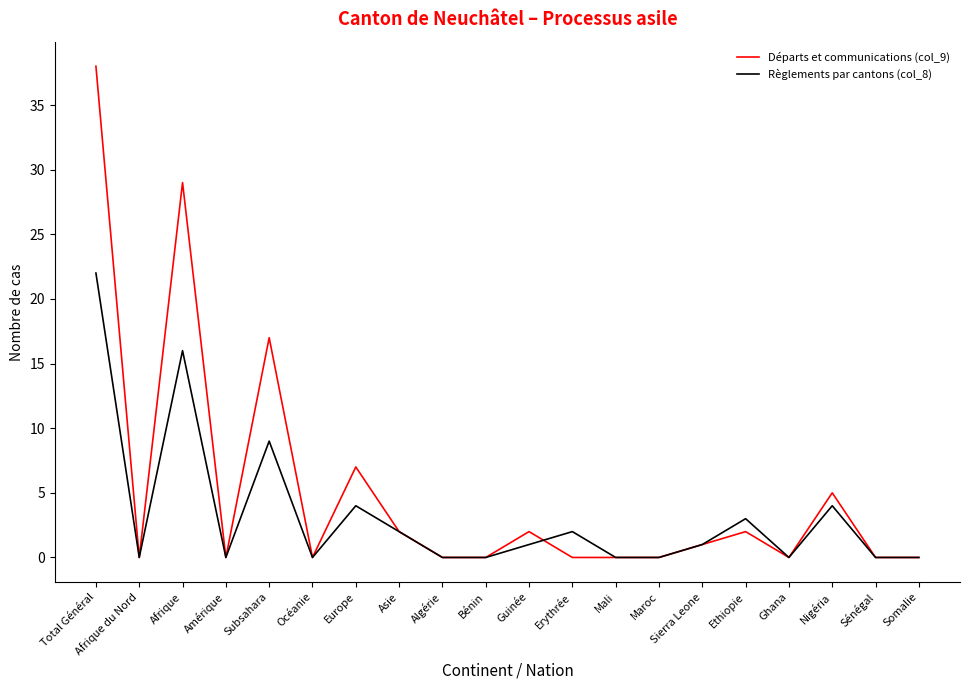

Reading left to right, list all the values displayed in this chart.

Départs et communications (col_9): 38	0	29	0	17	0	7	2	0	0	2	0	0	0	1	2	0	5	0	0
Règlements par cantons (col_8): 22	0	16	0	9	0	4	2	0	0	1	2	0	0	1	3	0	4	0	0